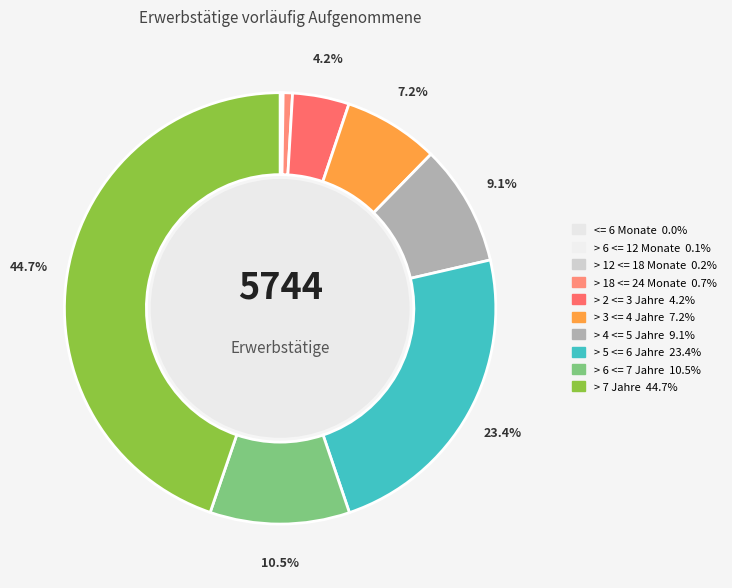

To the nearest percent, what is the combined percentage of > 5 <= 6 Jahre and > 6 <= 12 Monate?

23%